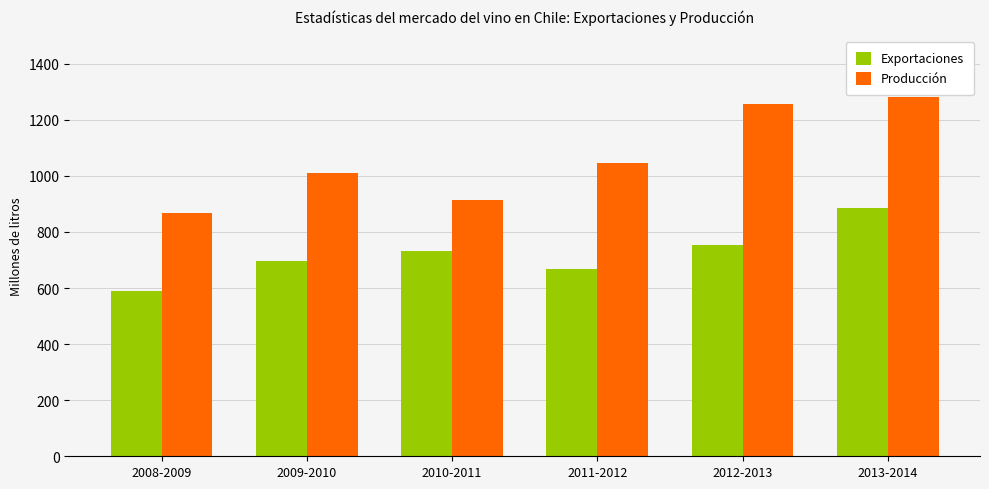

What is the greatest value displayed?

1282.1